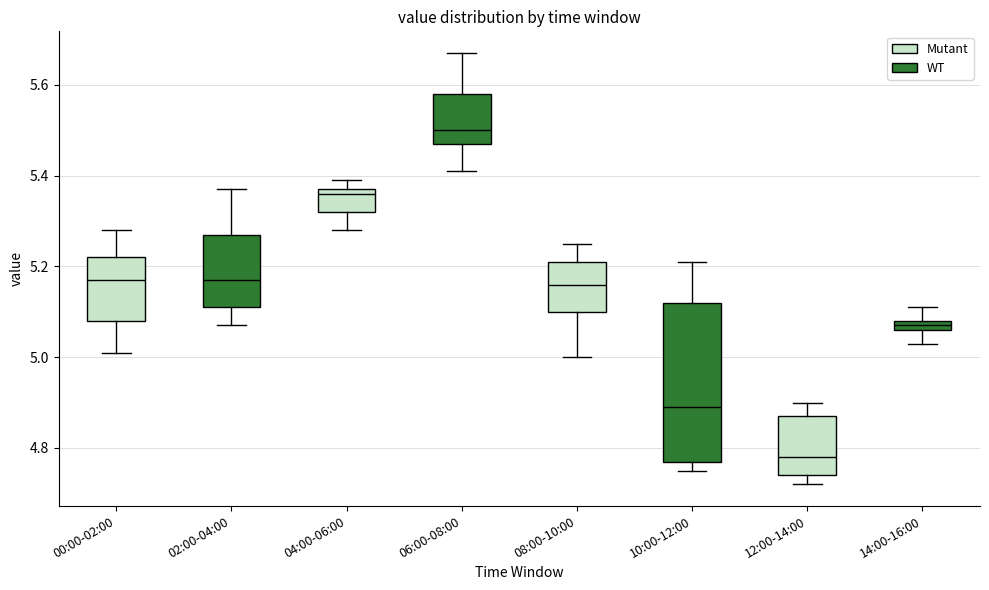

Where is the upper edge of the box for 12:00-14:00 (WT) on the y-axis? The values are not printed on the chart, so give them approximately, as read against the axis.

5.08